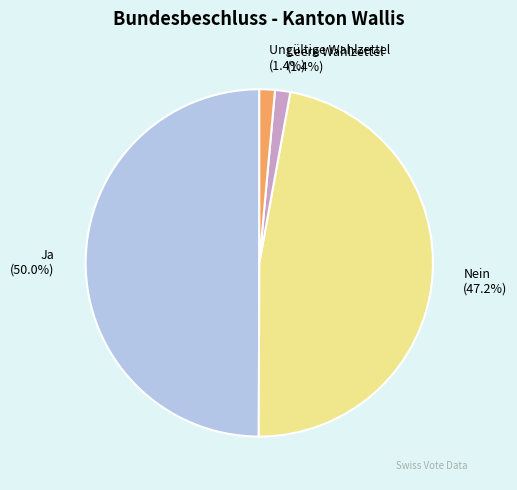

To the nearest percent, what is the average slice percentage?

25%